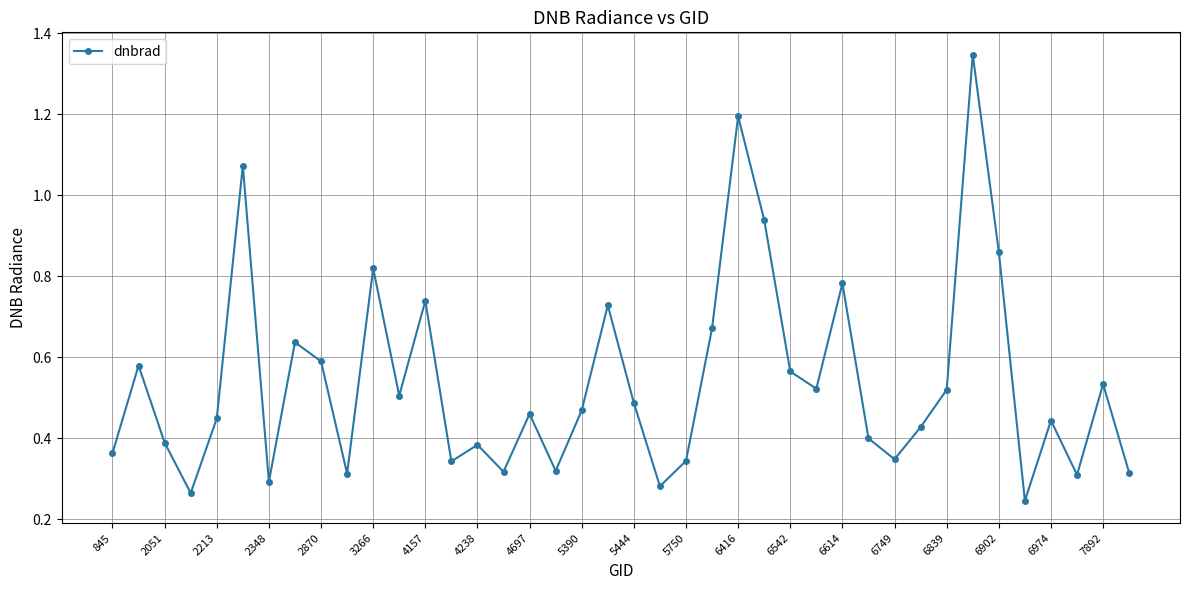

What is the sum of all values?

21.6